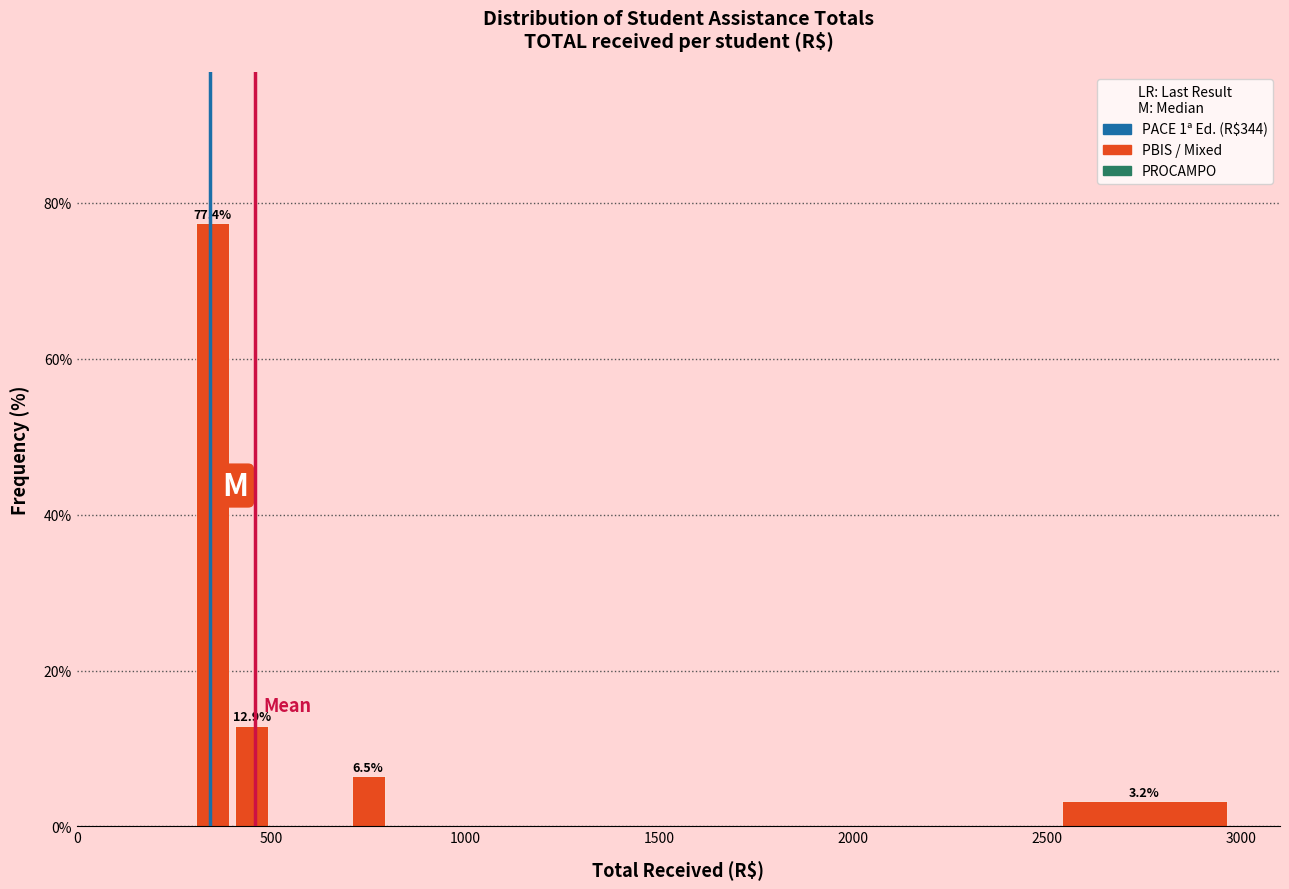

Around what value on the x-axis is the tallest bar? Give the approximate position of its centre, as read against the axis.

350